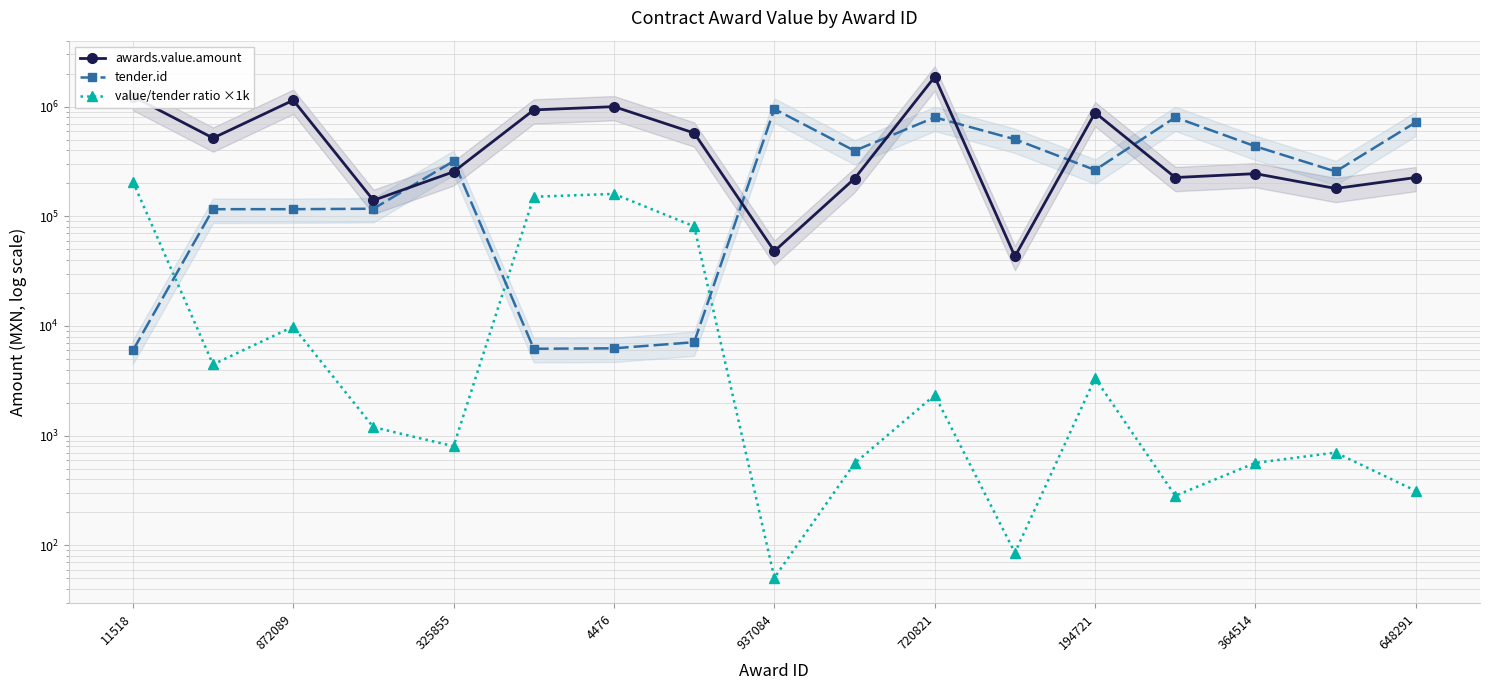

Which series ends up on top after the final intersection of tender.id and awards.value.amount?

tender.id